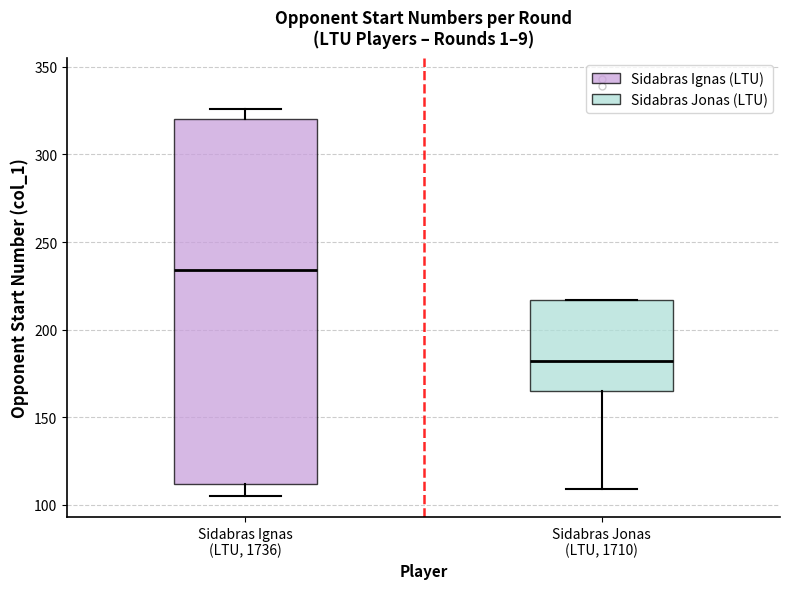

Reading left to right, transcribe this box plot: for each box, give where its median line is, the range the box spans, and where its two whiskers end, as read against the y-axis. The values are not printed on the chart, so give them approximately, as read against the axis.

Sidabras Ignas (LTU, 1736): median 235, box 110 to 320, whiskers 105 to 325
Sidabras Jonas (LTU, 1710): median 180, box 165 to 215, whiskers 110 to 215